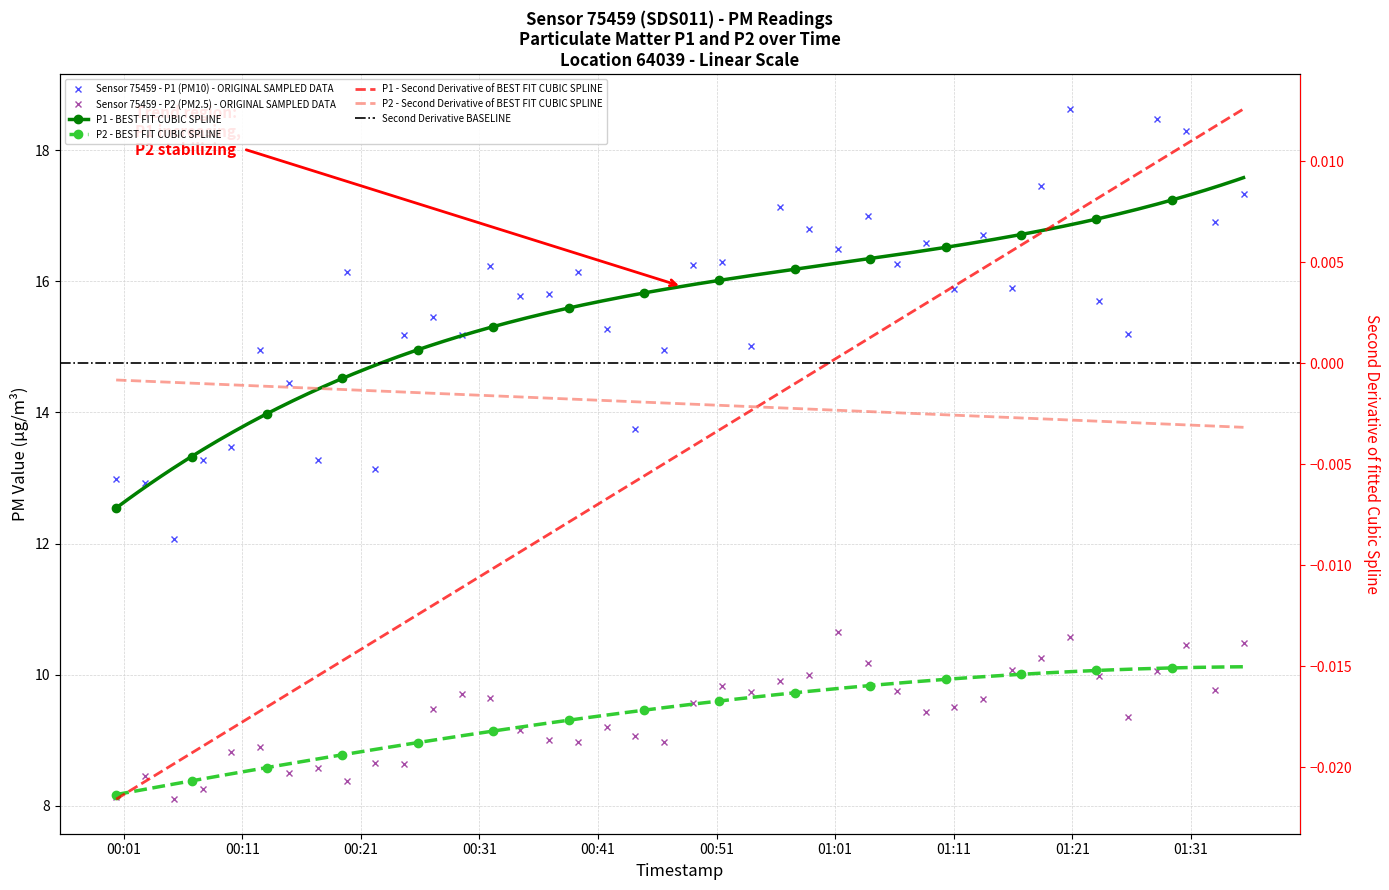

At 2023-04-15T00:58:48, list the series in order from largest to smallest.

P1, P2